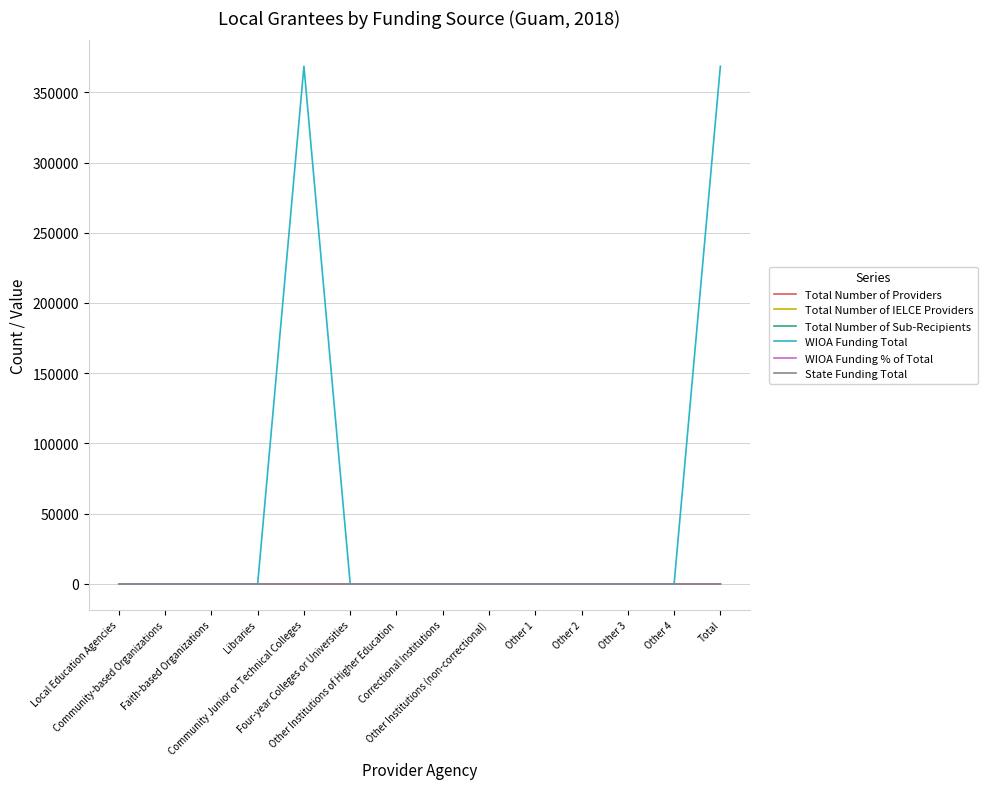

Is this an area chart (filled region under the line)?

No